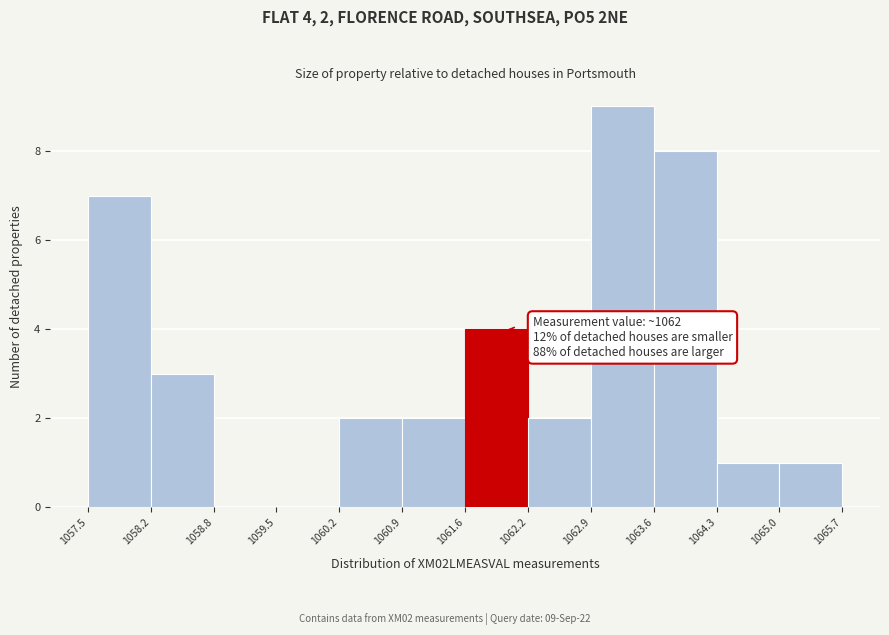

Over which range of the x-axis is the bar tallest?

1062.9 to 1063.6